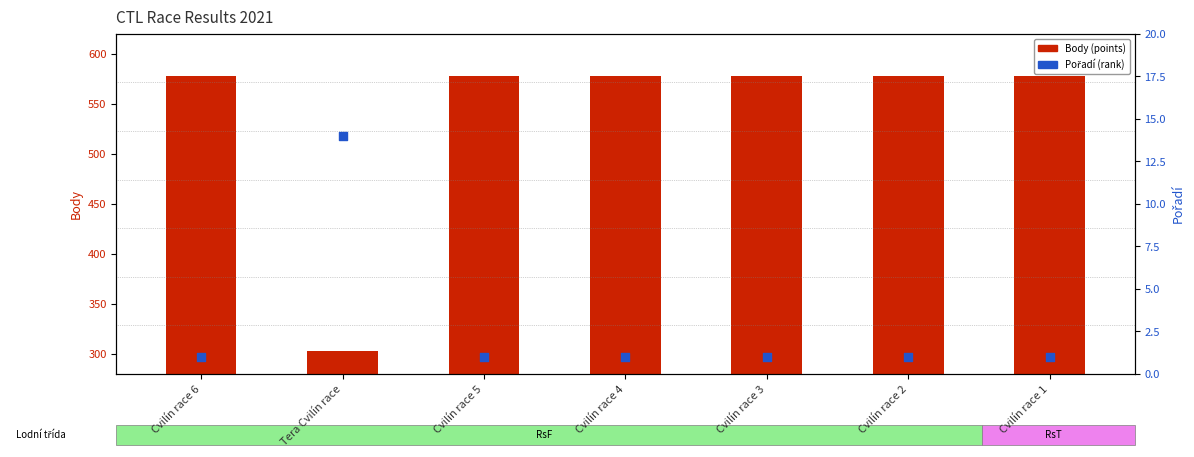

Which series reaches the minimum Y coordinate?

Pořadí